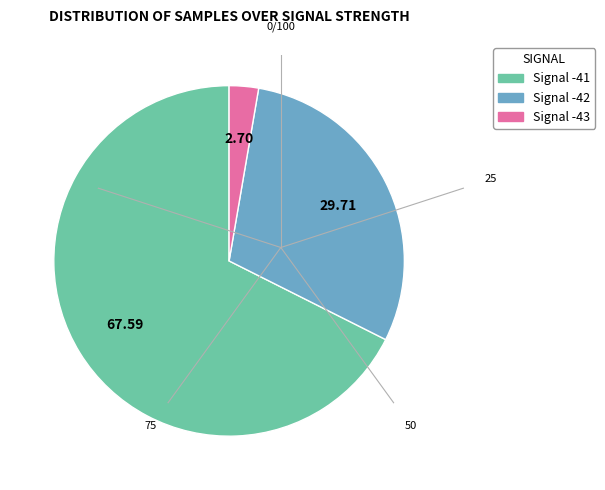

Is there any slice that represents more than half of the pie?

Yes